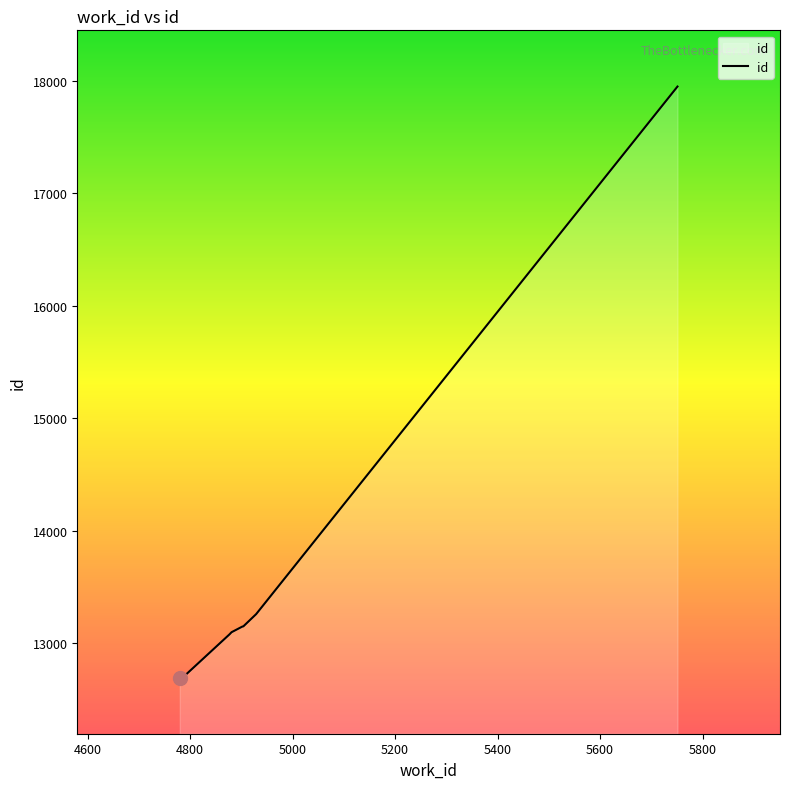

What is the average value?

13493